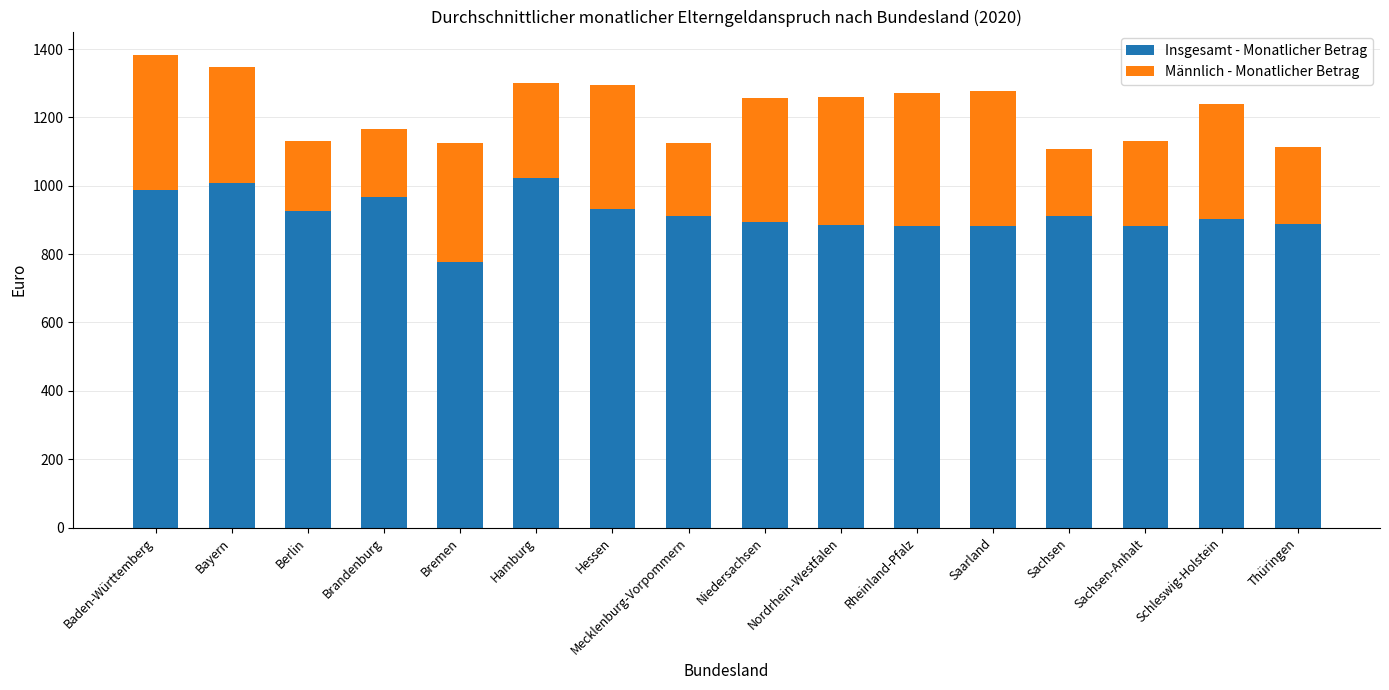

How many bars are there in total?

16